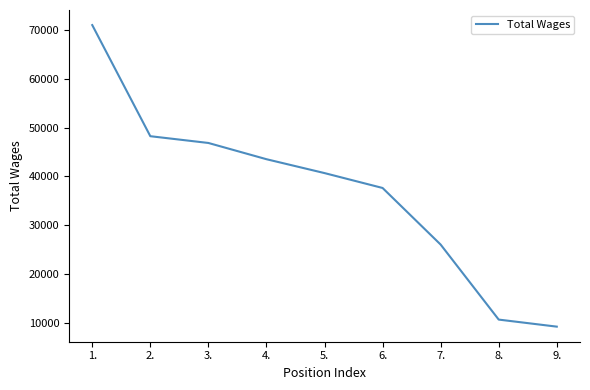

Reading right to left, list all the values displayed in this chart.

9290	10732	26068	37642	40686	43523	46844	48227	70947